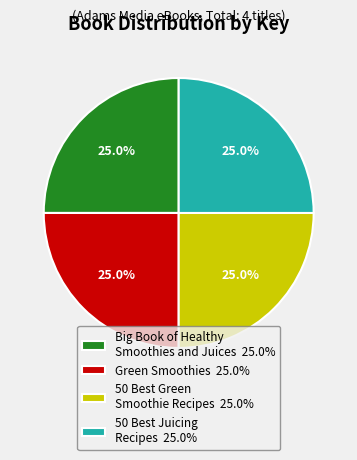

What percentage is the Green Smoothies slice, to the nearest percent?

25%